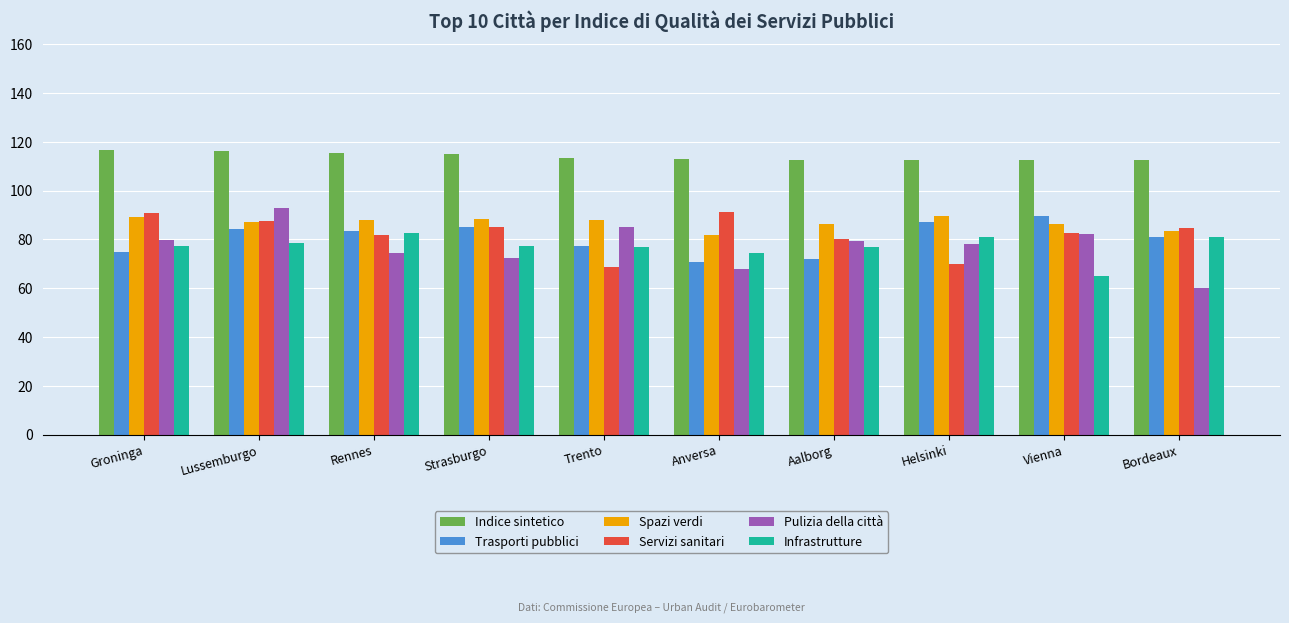

What is the label of the 10th bar from the right?

Groninga